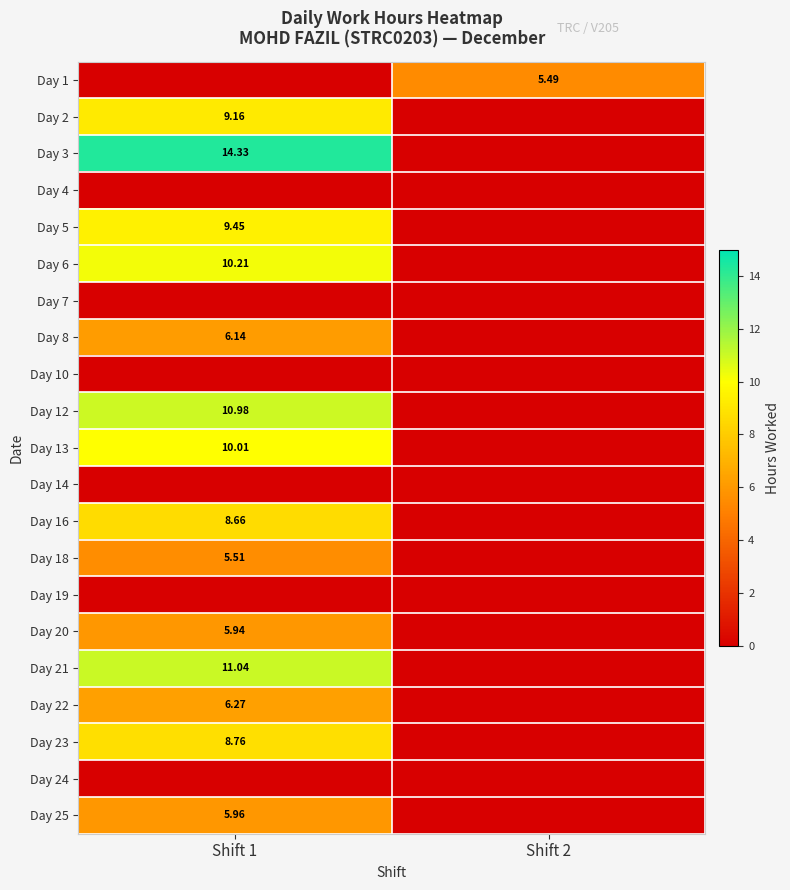

Which series has the largest range (max minus min)?

Day 3